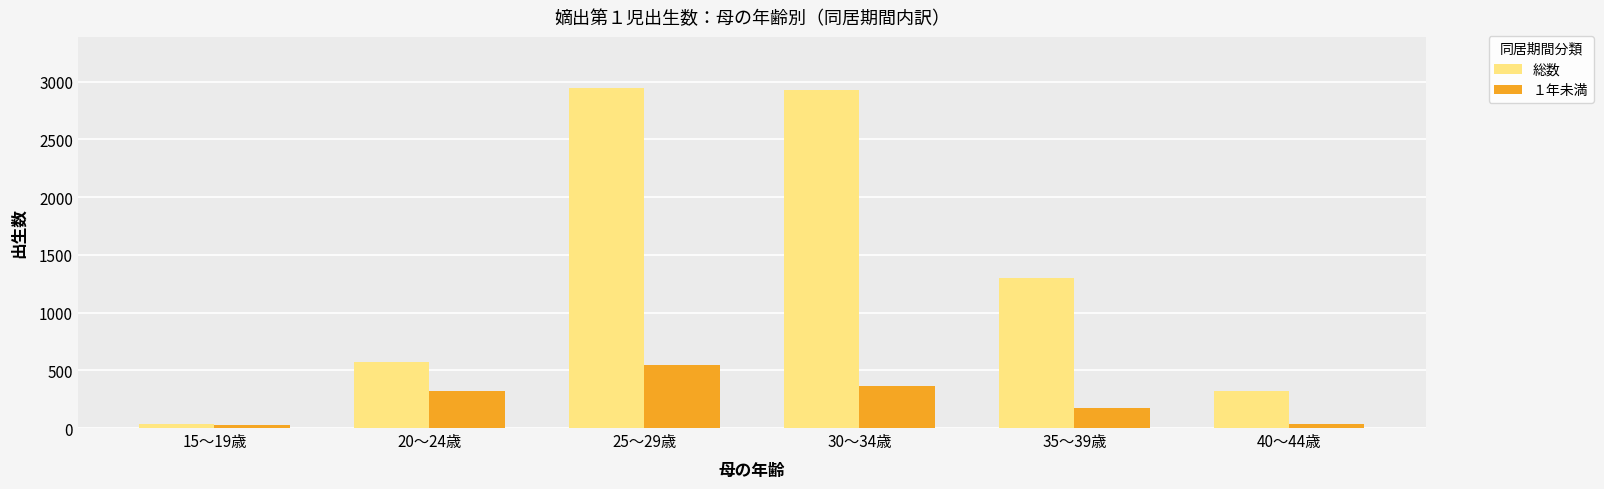

What is the sum of all 総数 values?

8100